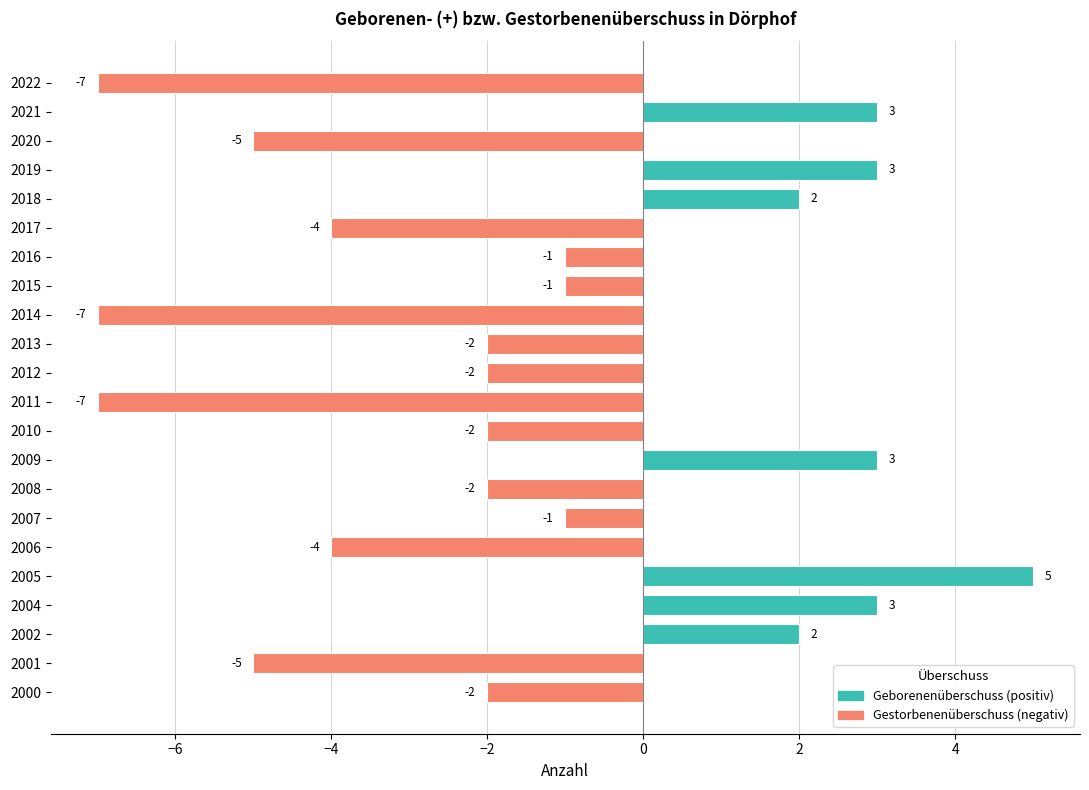

How many series are shown in this chart?

1